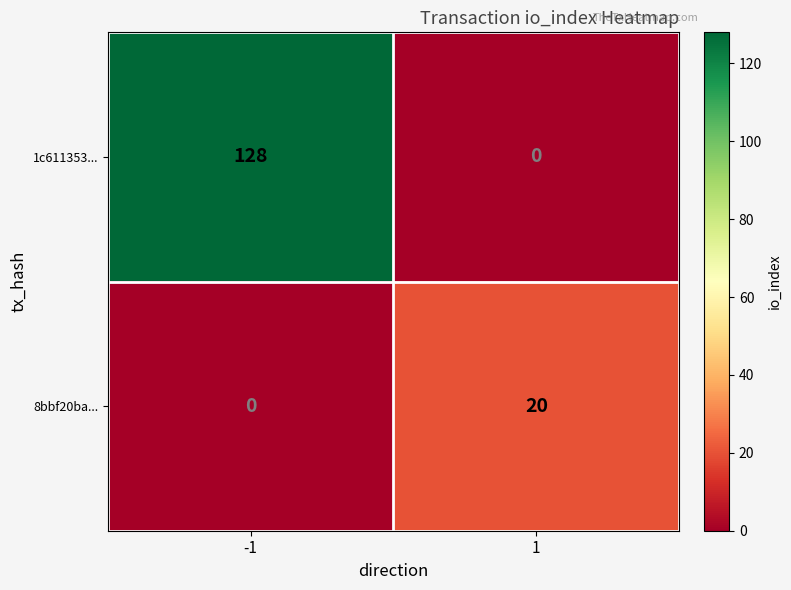

What is the difference between the maximum and minimum values in the 1c611353... series?

128